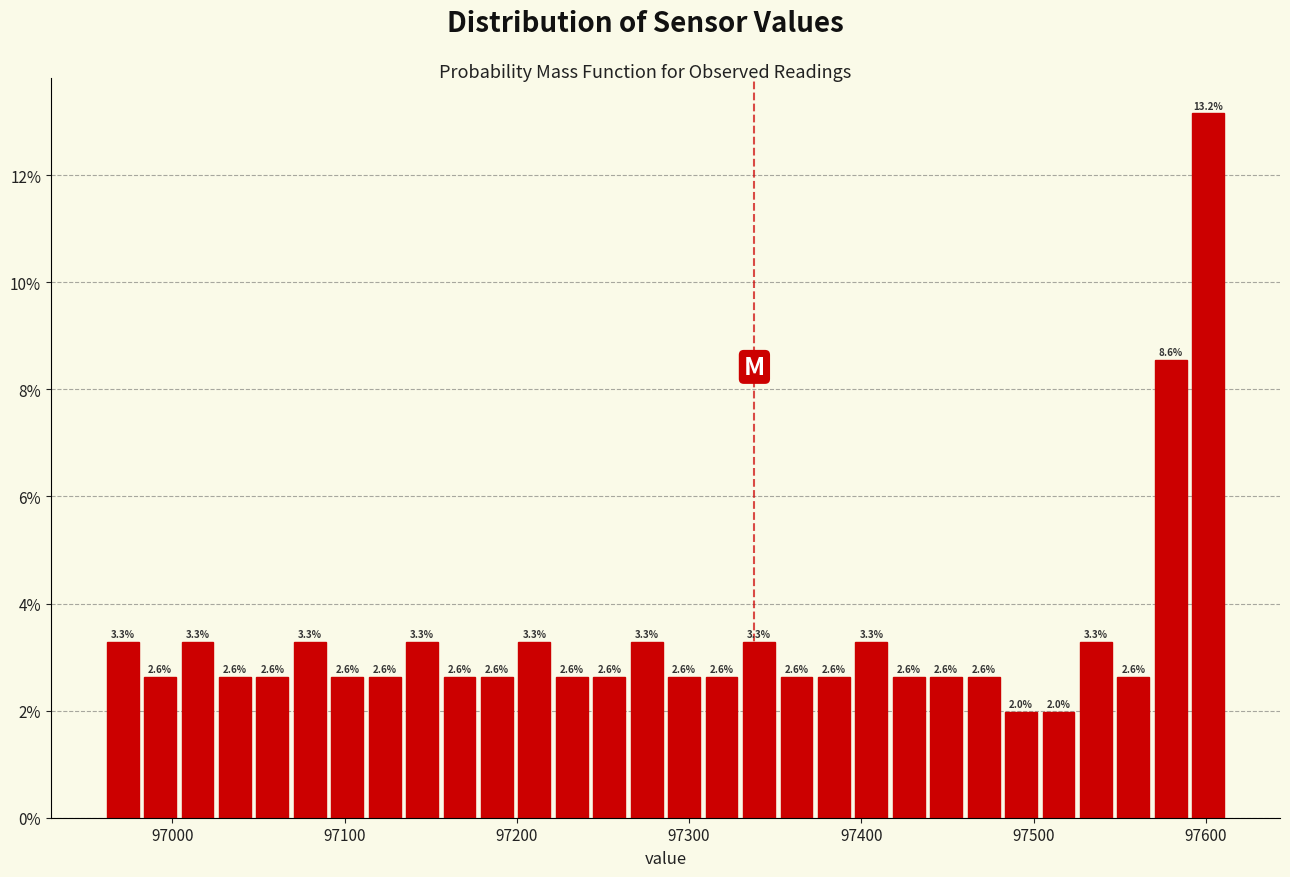

Read against the x-axis, roughly where is the centre of the tallest bar?

97600